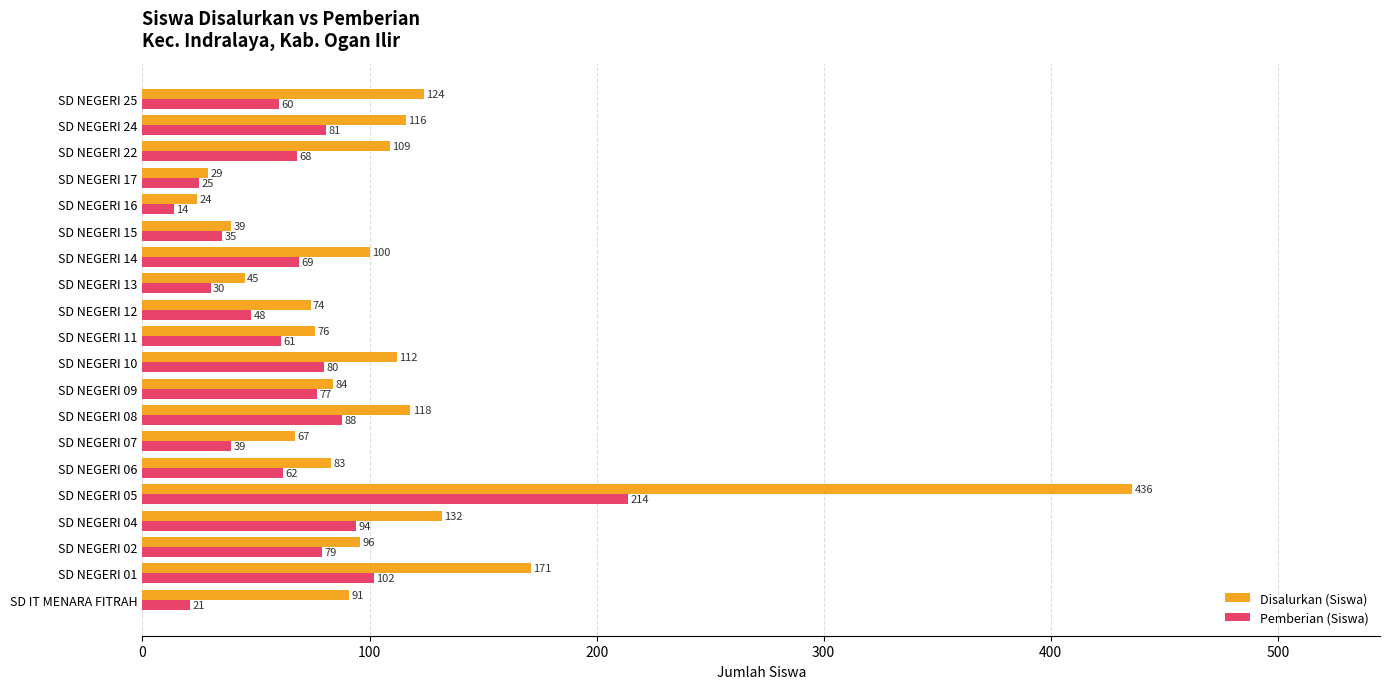

What is the difference between the second highest and minimum values in the Pemberian (Siswa) series?

88